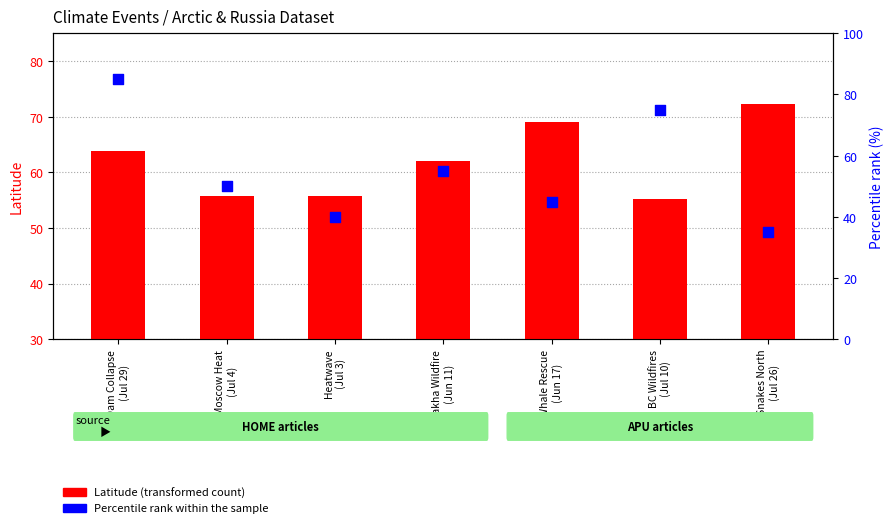

What is the total value across all series at Moscow Heat
(Jul 4)?

105.8